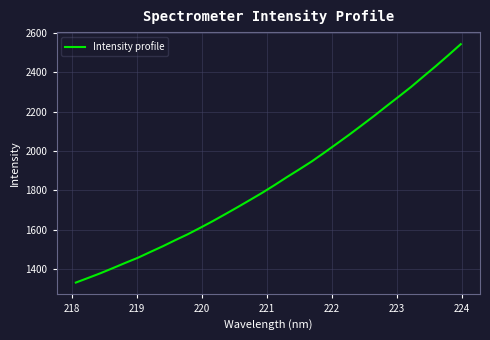

What is the minimum value shown in the chart?

1331.5